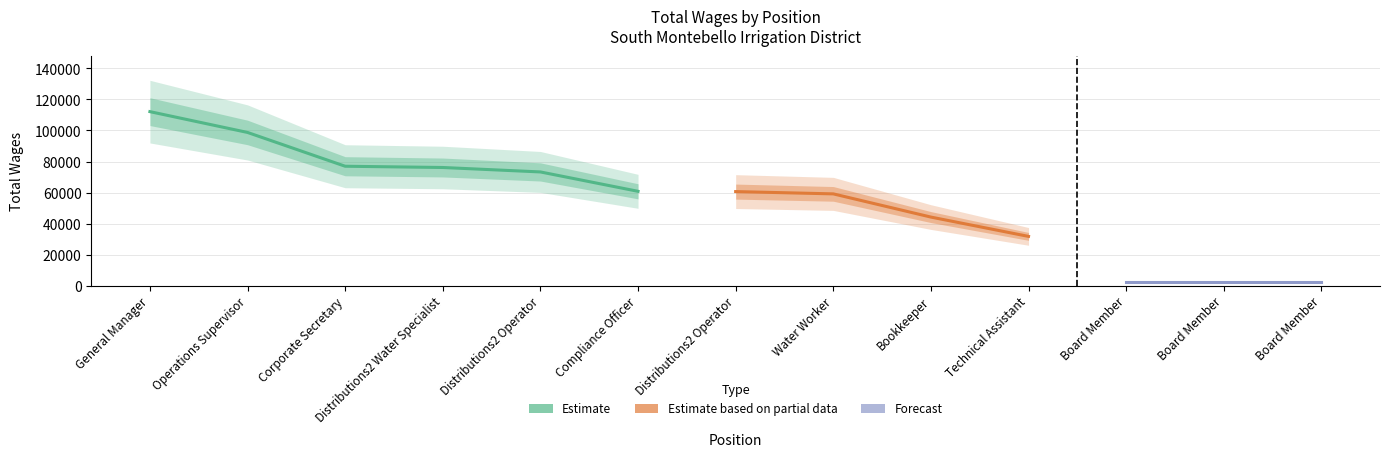

Between Board Member and Board Member, which is larger?

Board Member